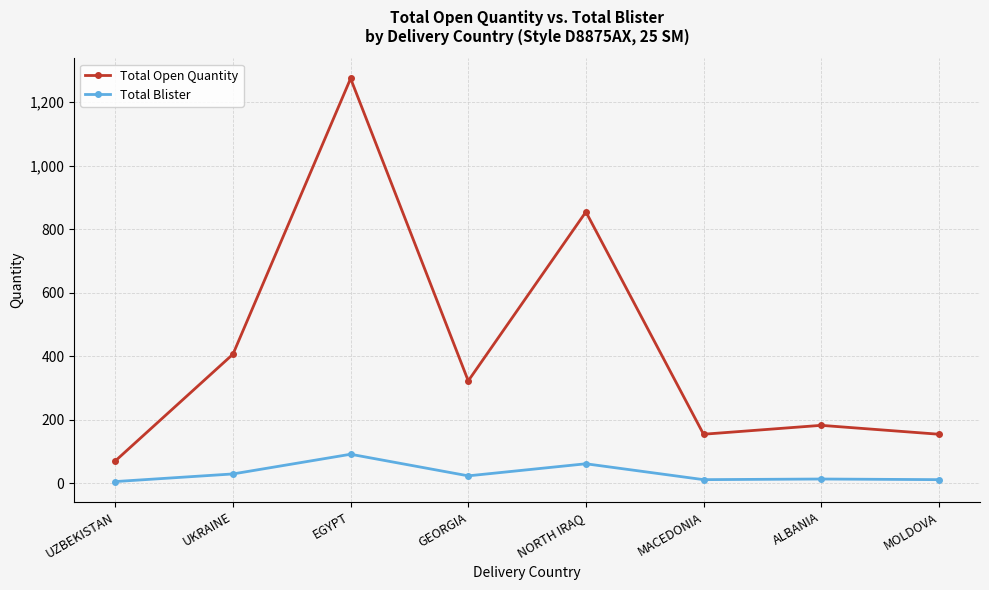

At which category is the sum across all series the highest?

EGYPT